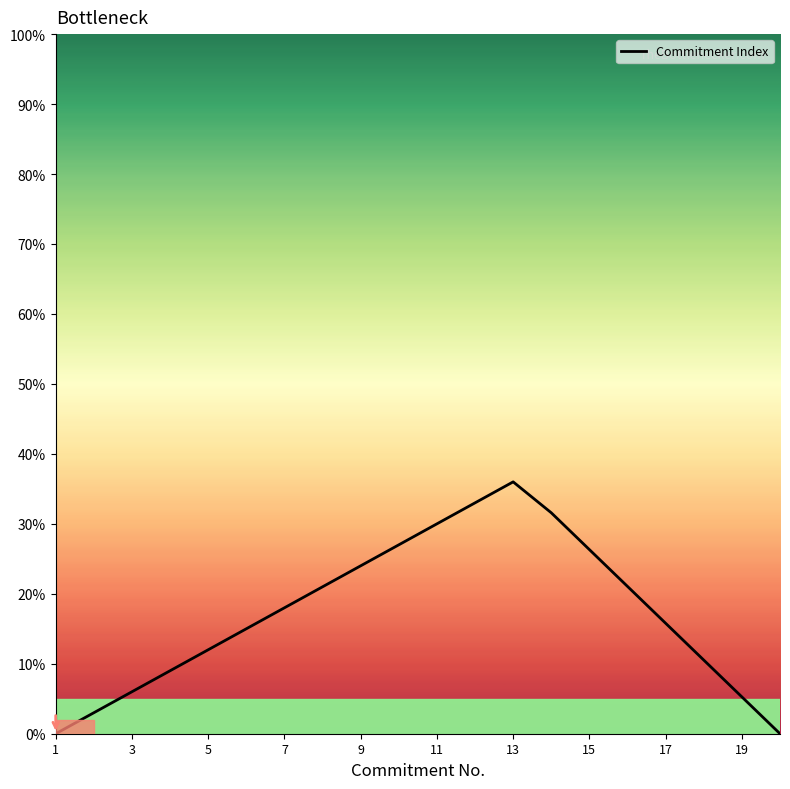

What is the difference between the maximum and minimum values?

36.0